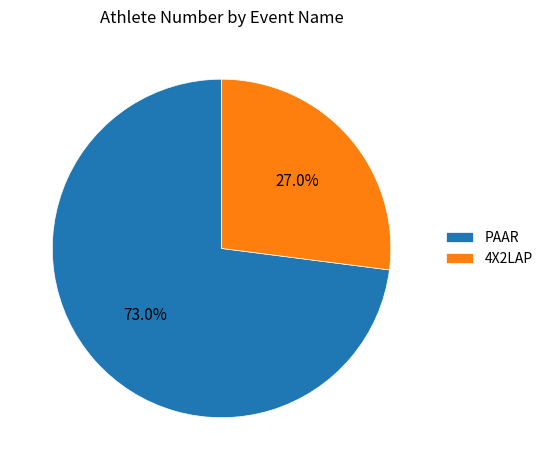

Does 4X2LAP account for over 50% of the chart?

No